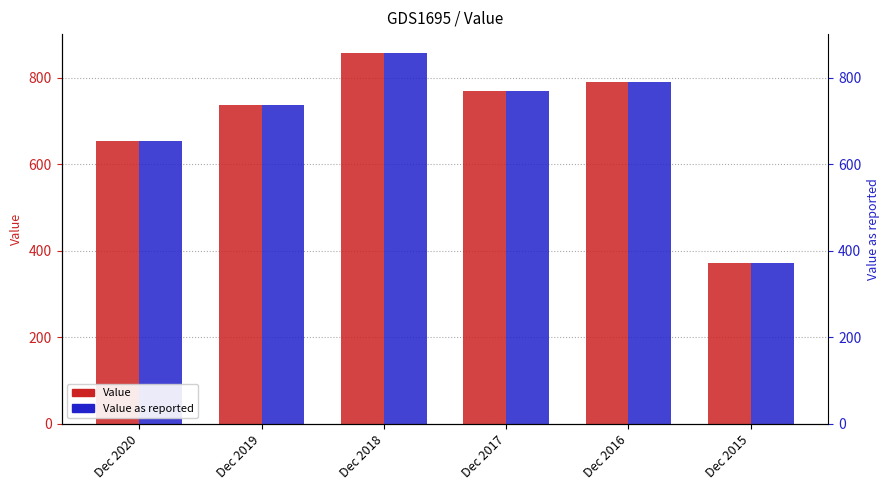

List the labels in order of Value as reported value, largest first.

Dec 2018, Dec 2016, Dec 2017, Dec 2019, Dec 2020, Dec 2015